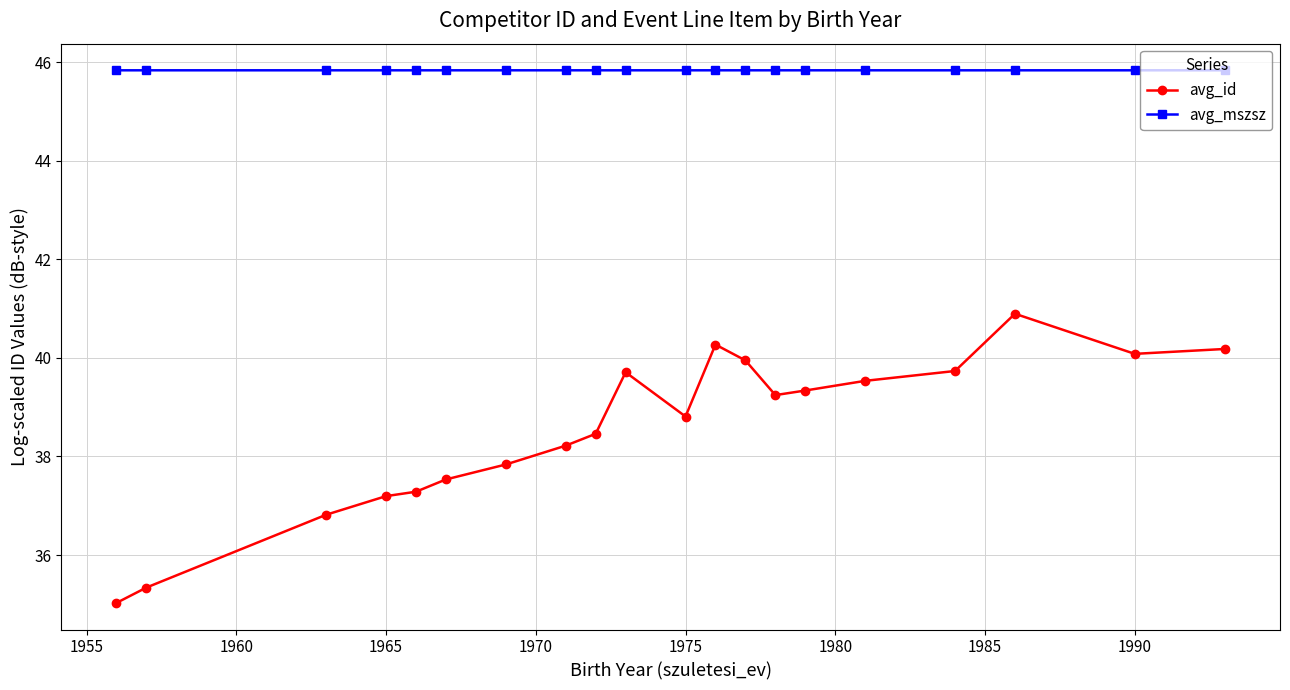

True or false: avg_mszsz and avg_id intersect in this chart.

False